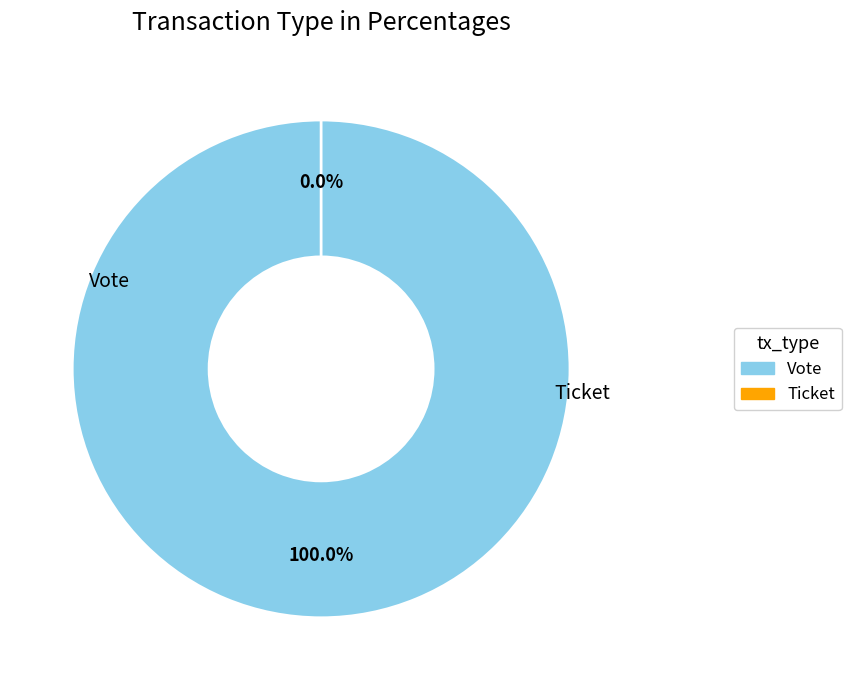

Combined, what portion of the pie is Vote and Ticket?

100.0%